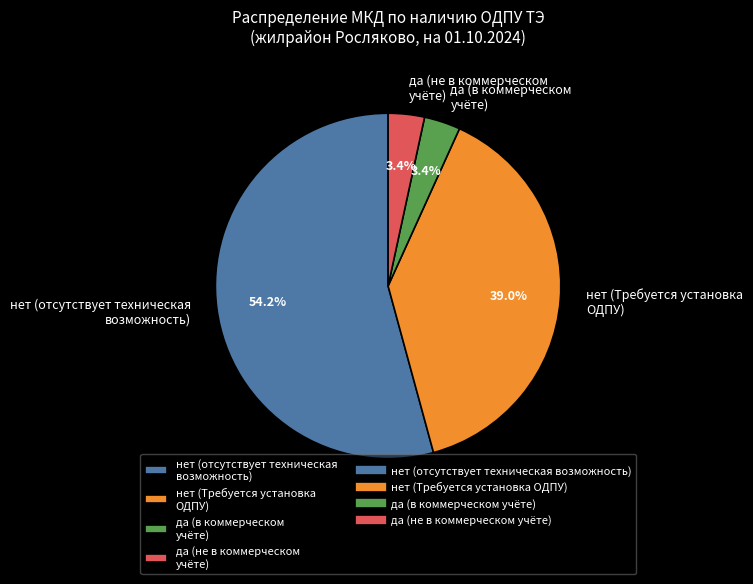

To the nearest percent, what is the difference between the largest and smallest slice percentages?

51%